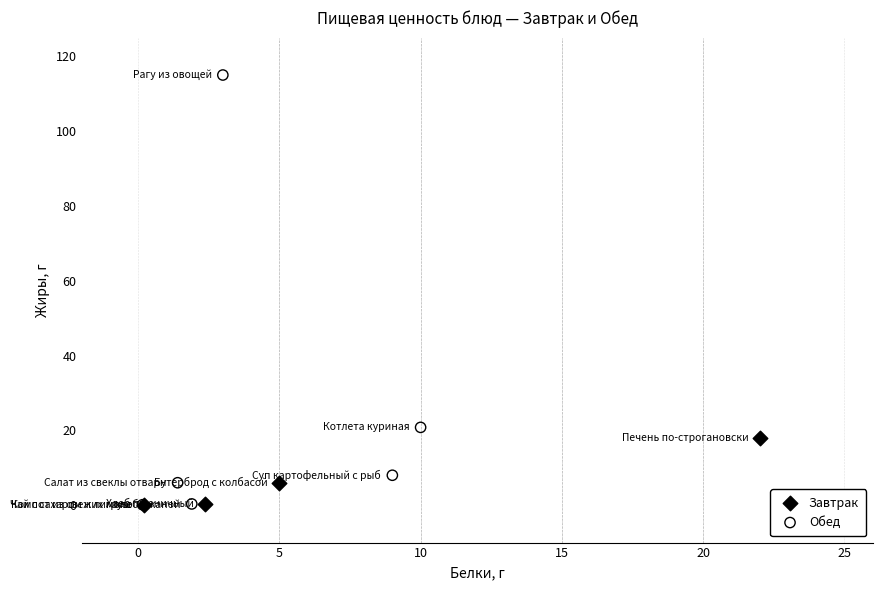

Which series has the largest Y range (max minus min)?

Обед